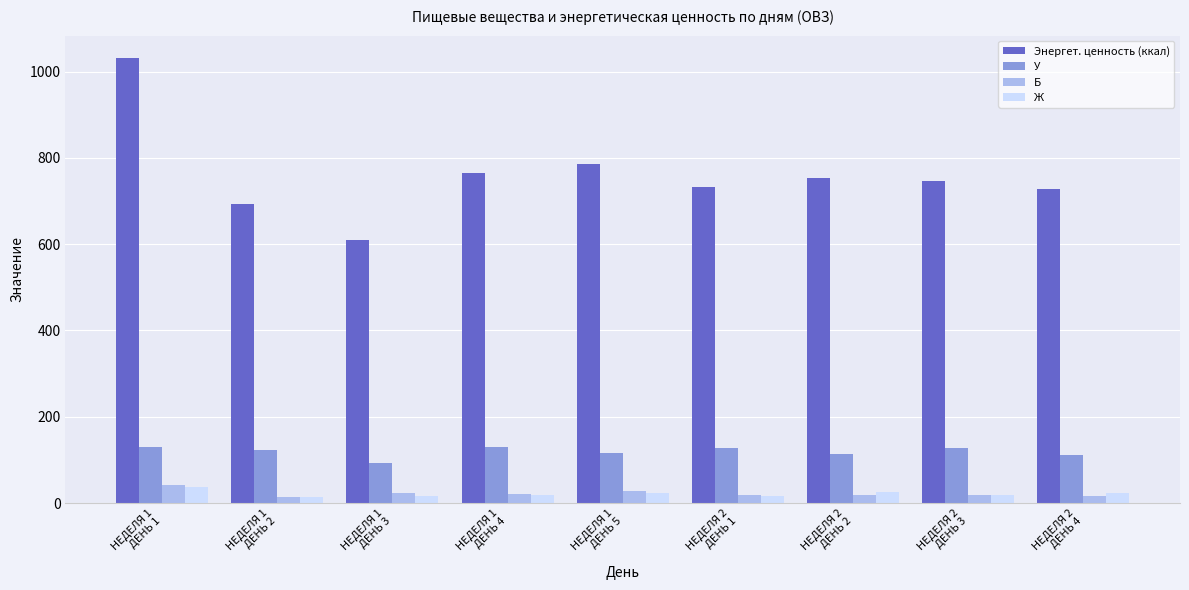

What is the lowest value of the У series?

92